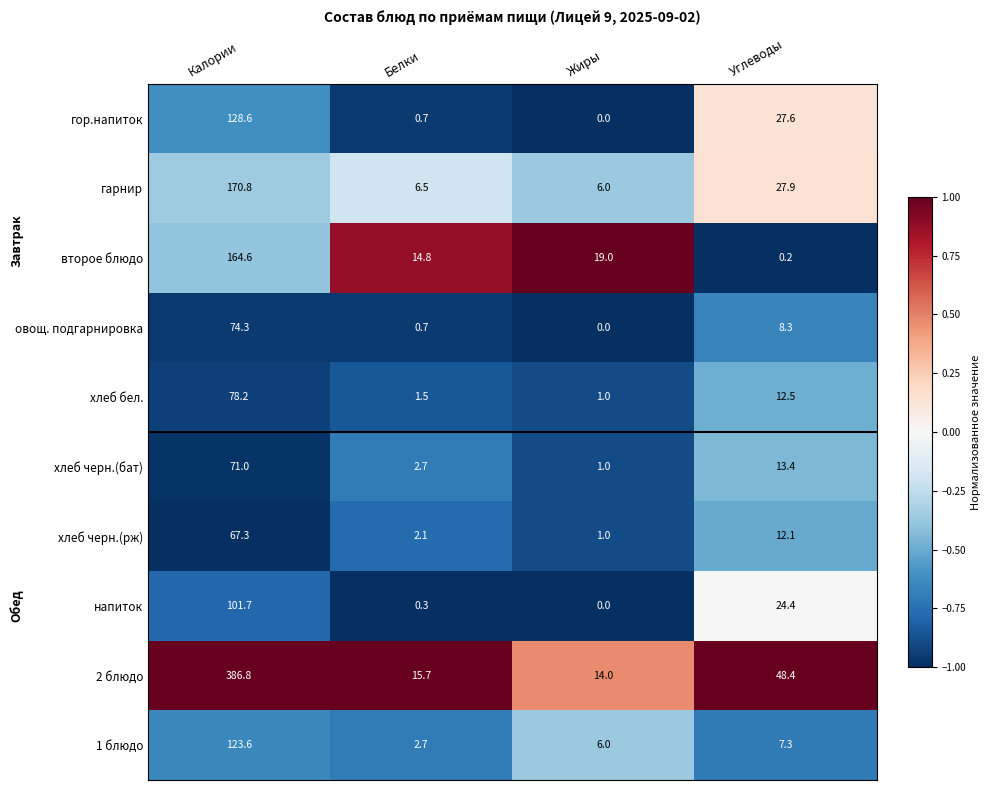

At which label is гор.напиток closest to 64?

Углеводы